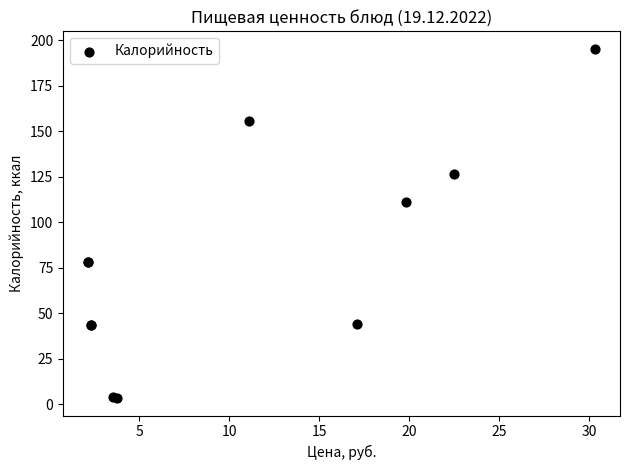

What Y value in the scatter plot is closest to 99?

110.9